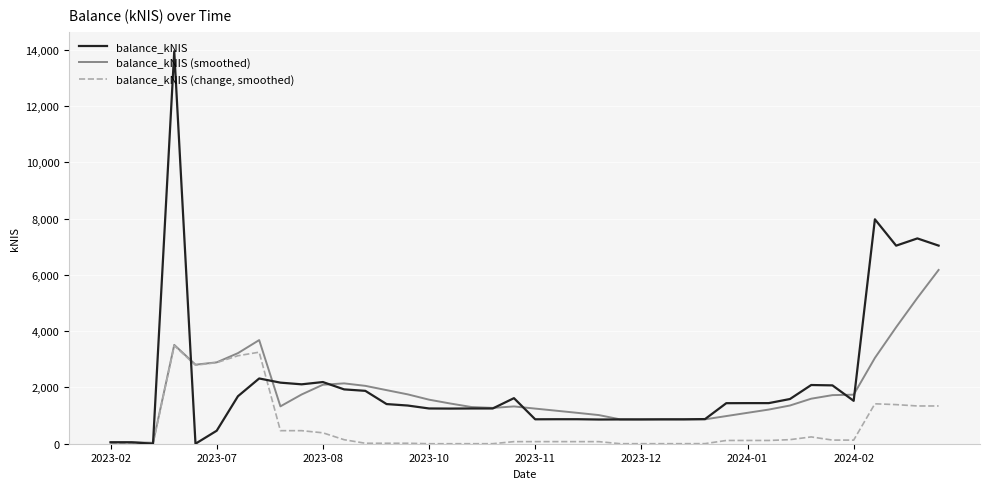

What is the maximum value shown in the chart?

13951.5